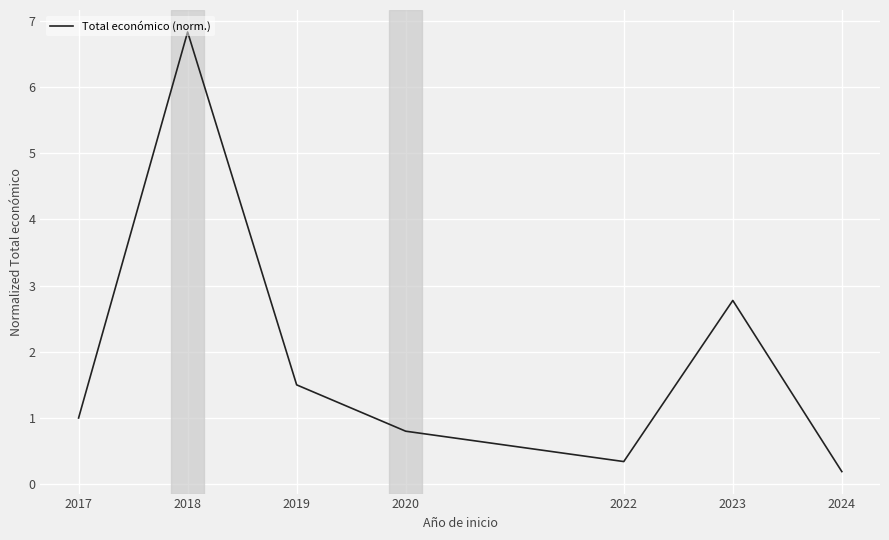

Count the number of categories in the chart.

7